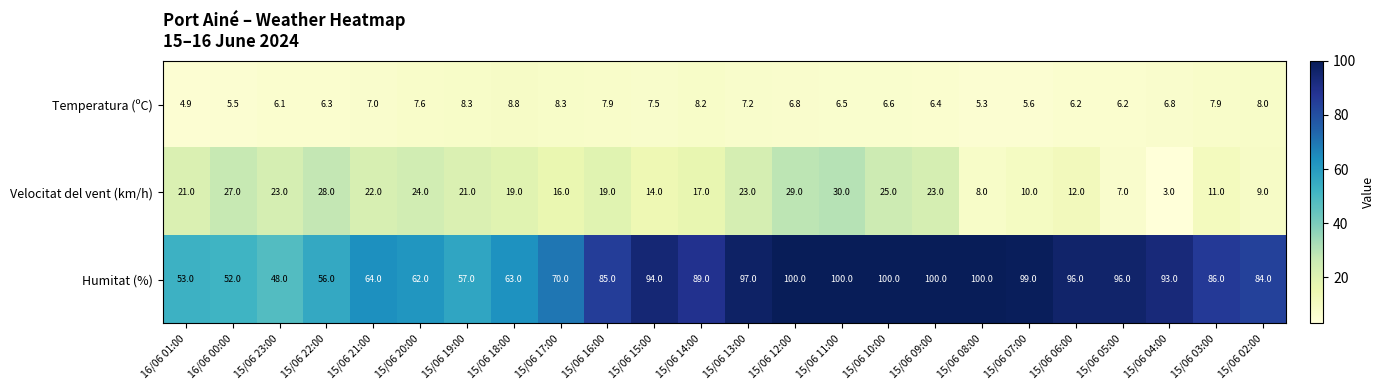

What is the maximum value for Temperatura (ºC)?

8.8